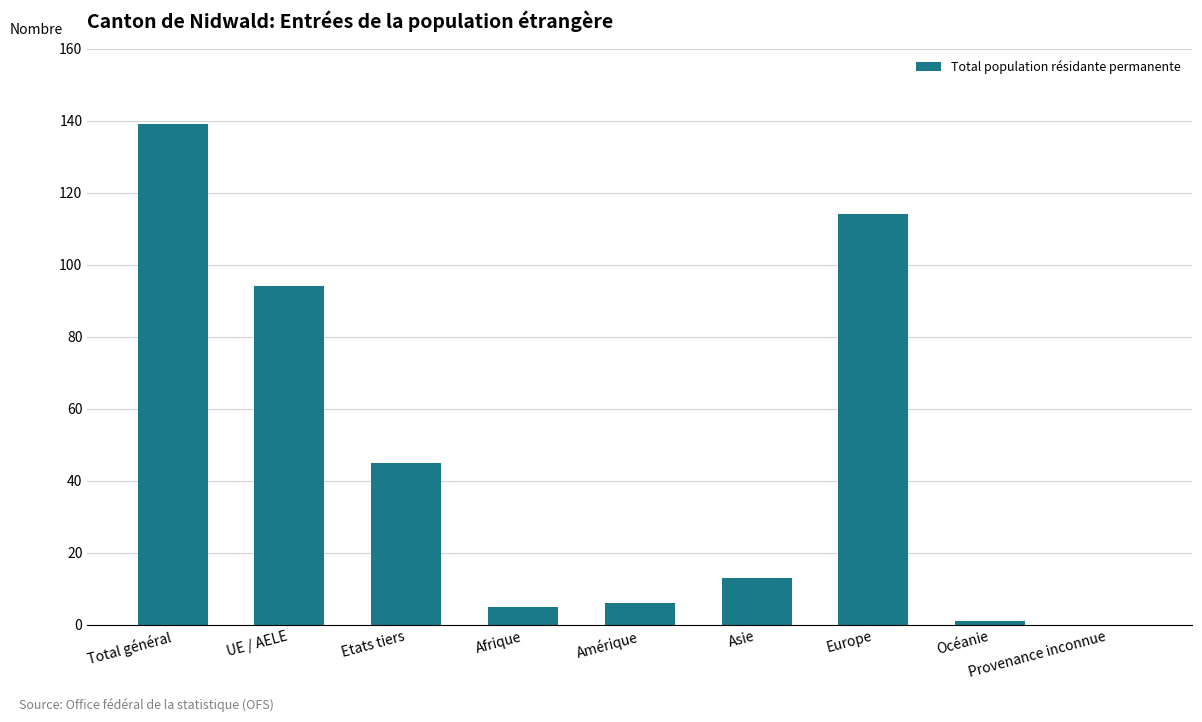

Read the value at Etats tiers.

45